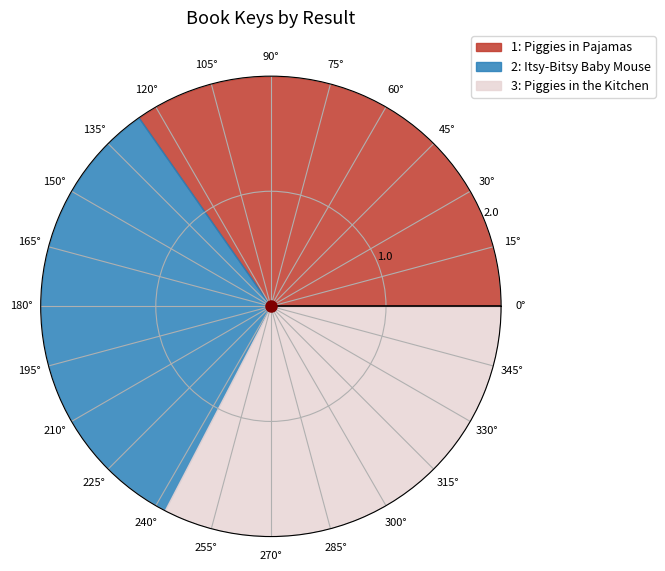

What is the total percentage of 3: Piggies in the Kitchen and 1: Piggies in Pajamas?

67.4%